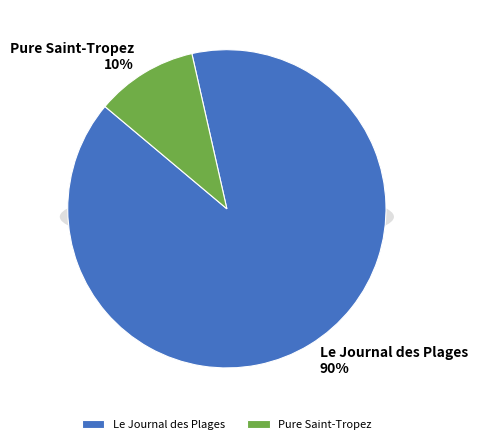

Count the number of slices in the pie.

2